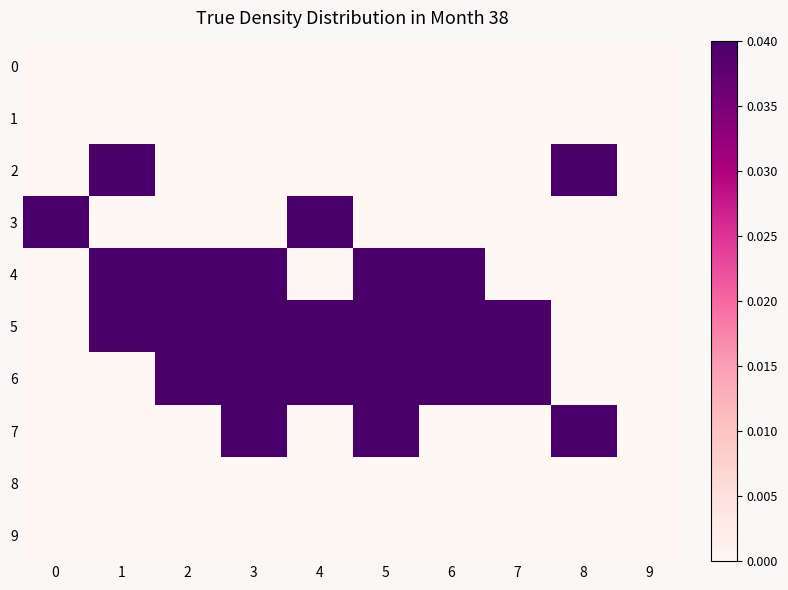

Reading left to right, extract all data points from this chart.

0: 0=0.0	1=0.0	2=0.0	3=0.0	4=0.0	5=0.0	6=0.0	7=0.0	8=0.0	9=0.0
1: 0=0.0	1=0.0	2=0.0	3=0.0	4=0.0	5=0.0	6=0.0	7=0.0	8=0.0	9=0.0
2: 0=0.0	1=0.0	2=0.0	3=0.0	4=0.0	5=0.0	6=0.0	7=0.0	8=0.0	9=0.0
3: 0=0.0	1=0.0	2=0.0	3=0.0	4=0.0	5=0.0	6=0.0	7=0.0	8=0.0	9=0.0
4: 0=0.0	1=0.0	2=0.0	3=0.0	4=0.0	5=0.0	6=0.0	7=0.0	8=0.0	9=0.0
5: 0=0.0	1=0.0	2=0.0	3=0.0	4=0.0	5=0.0	6=0.0	7=0.0	8=0.0	9=0.0
6: 0=0.0	1=0.0	2=0.0	3=0.0	4=0.0	5=0.0	6=0.0	7=0.0	8=0.0	9=0.0
7: 0=0.0	1=0.0	2=0.0	3=0.0	4=0.0	5=0.0	6=0.0	7=0.0	8=0.0	9=0.0
8: 0=0.0	1=0.0	2=0.0	3=0.0	4=0.0	5=0.0	6=0.0	7=0.0	8=0.0	9=0.0
9: 0=0.0	1=0.0	2=0.0	3=0.0	4=0.0	5=0.0	6=0.0	7=0.0	8=0.0	9=0.0